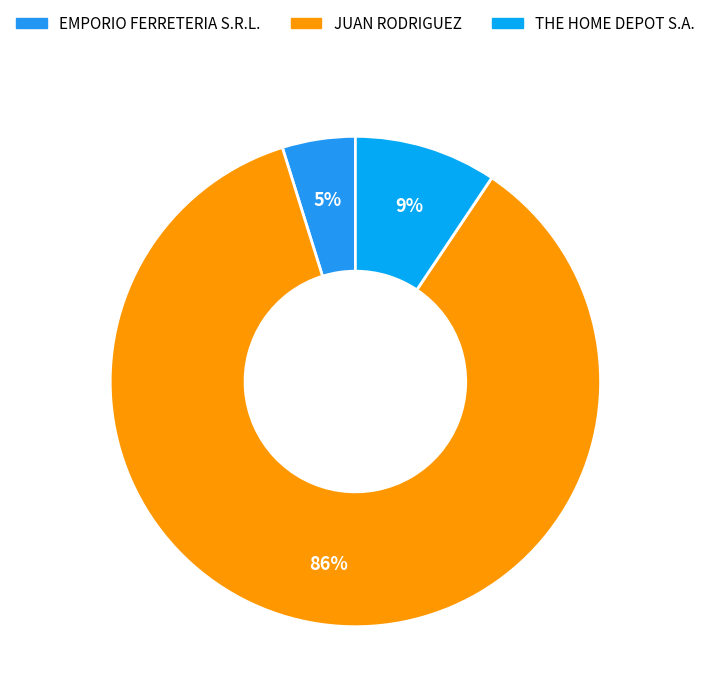

Which slice is the smallest?

EMPORIO FERRETERIA S.R.L.